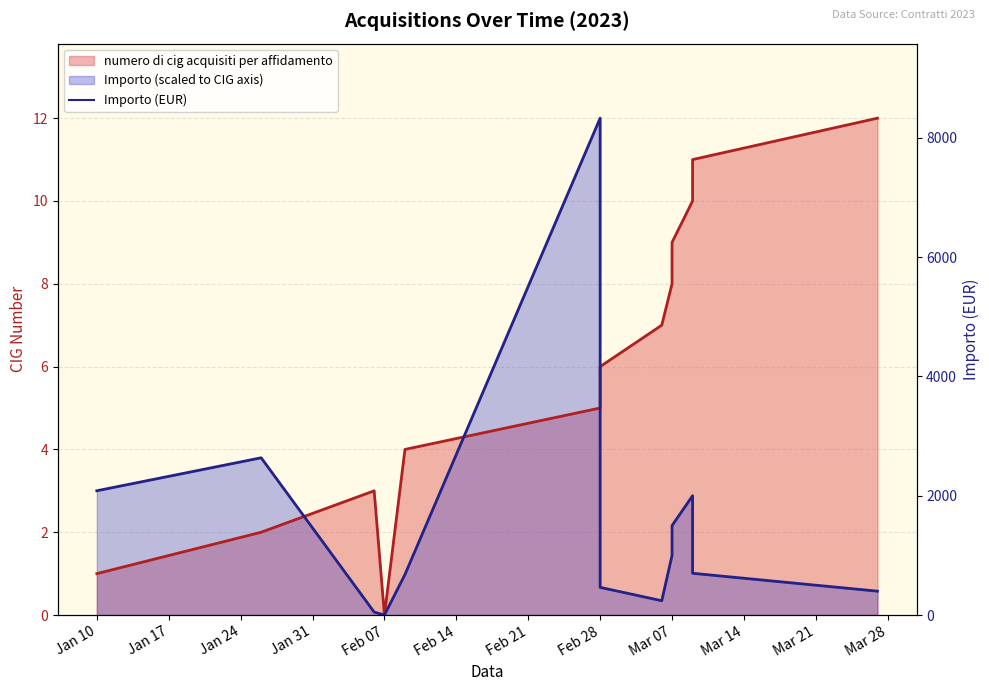

True or false: Importo has a value of 4.0 at 2023-03-09.

False